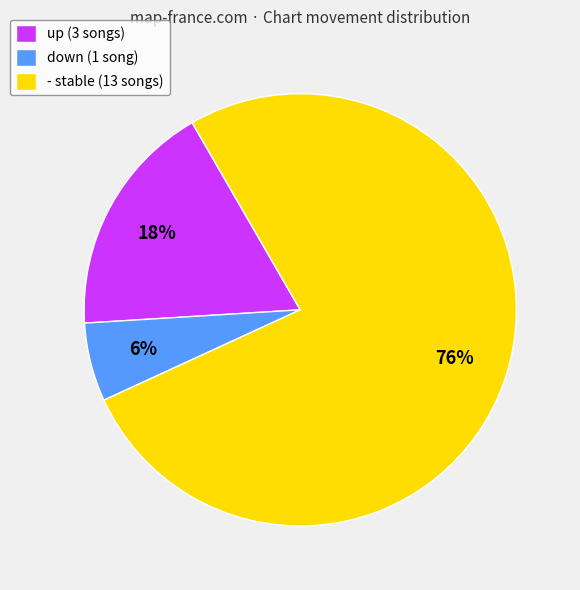

Between down and up, which is larger?

up